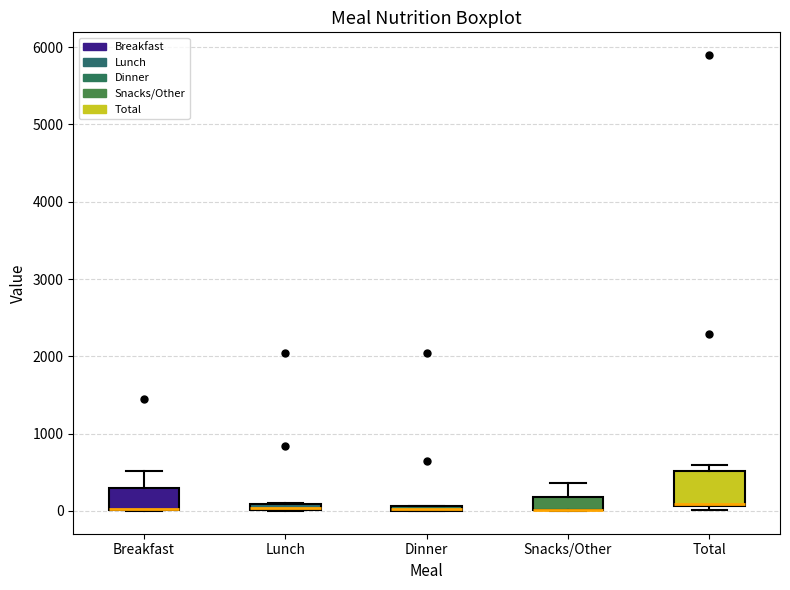

Where is the upper edge of the box for Total on the y-axis? The values are not printed on the chart, so give them approximately, as read against the axis.

500